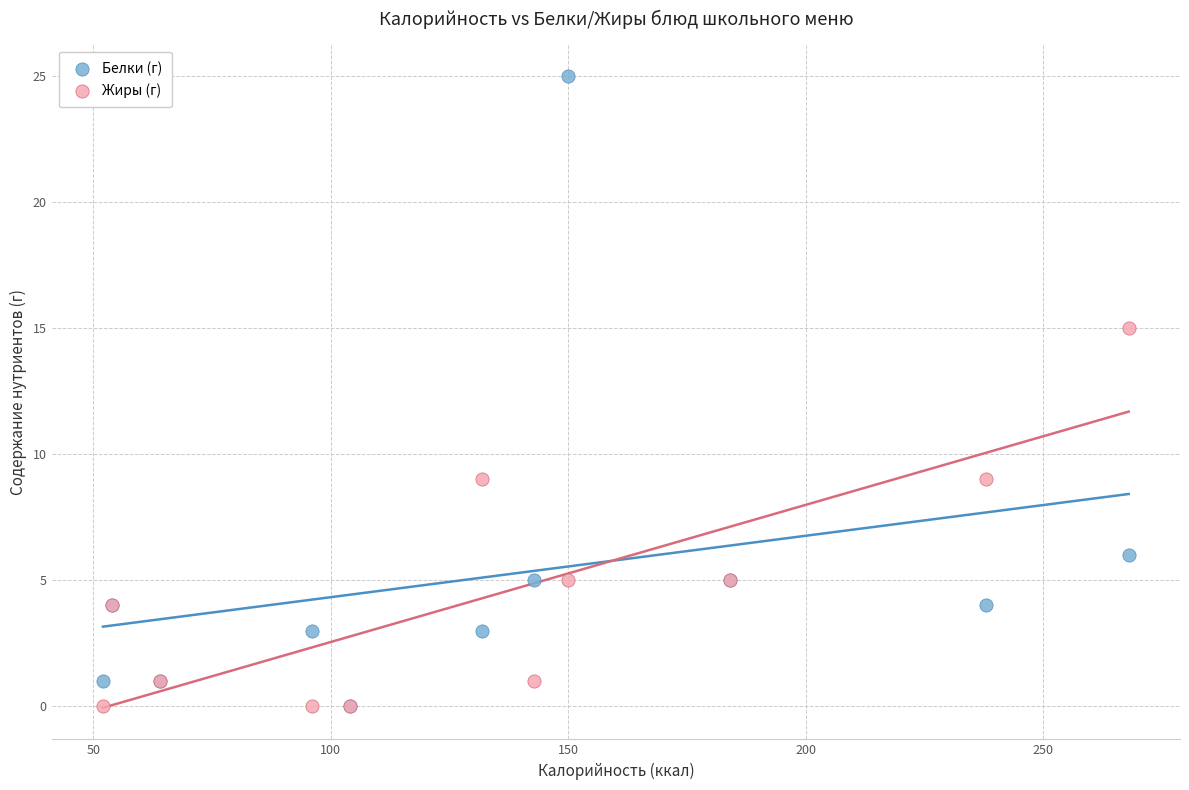

Which series has the largest Y range (max minus min)?

Белки (г)